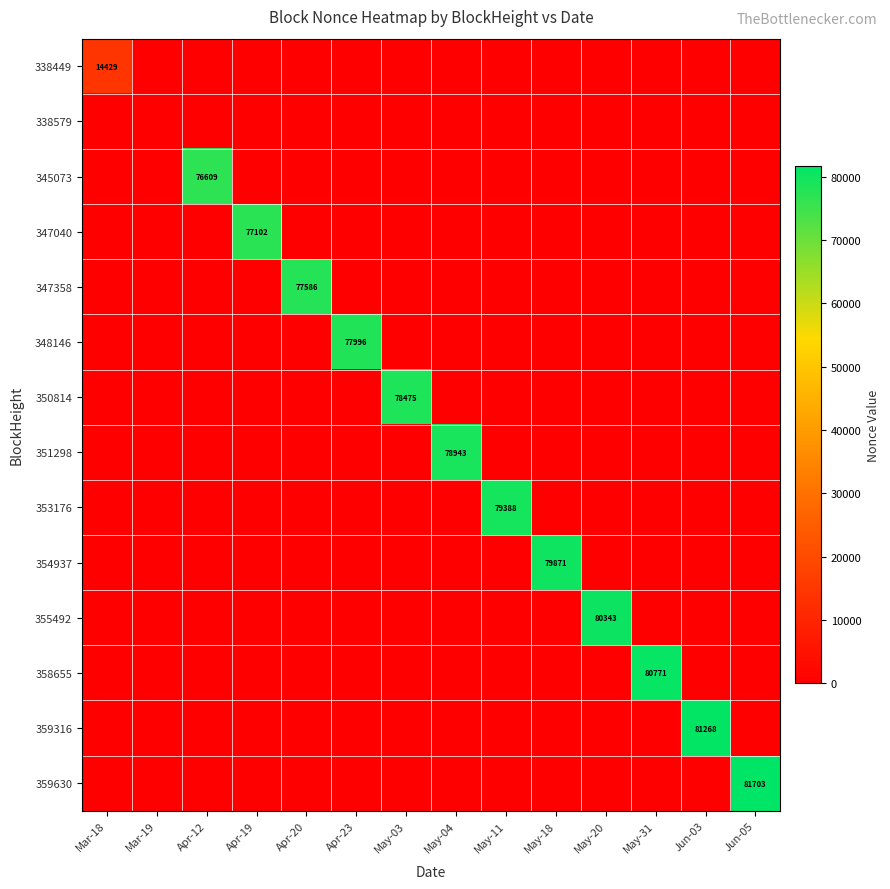

Is it true that 350814 equals 78475 at May-03?

True